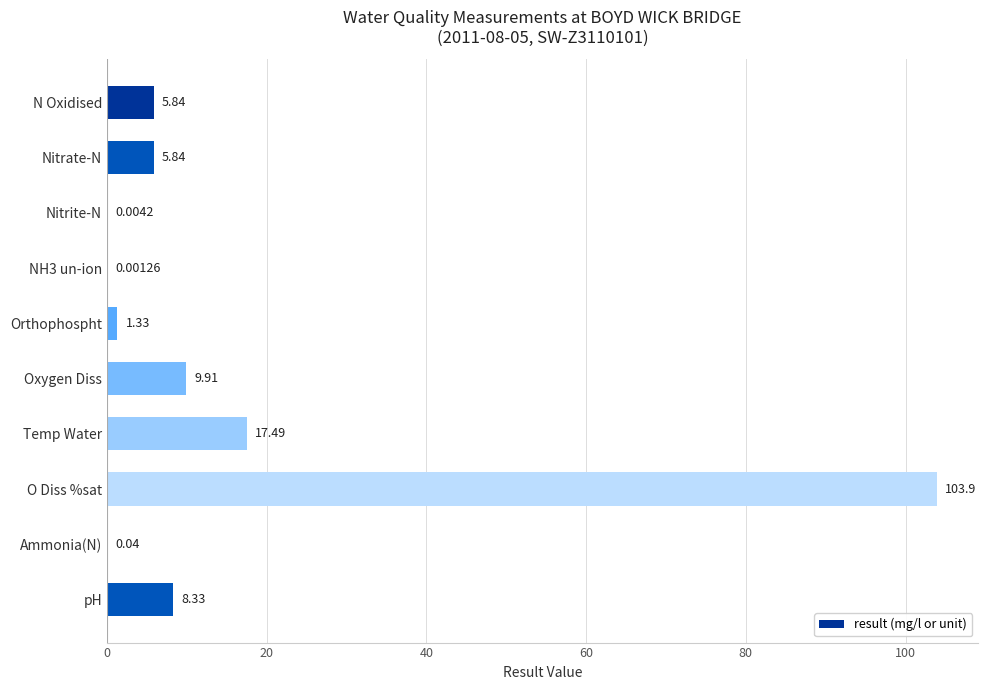

Which label corresponds to the largest value in the chart?

O Diss %sat